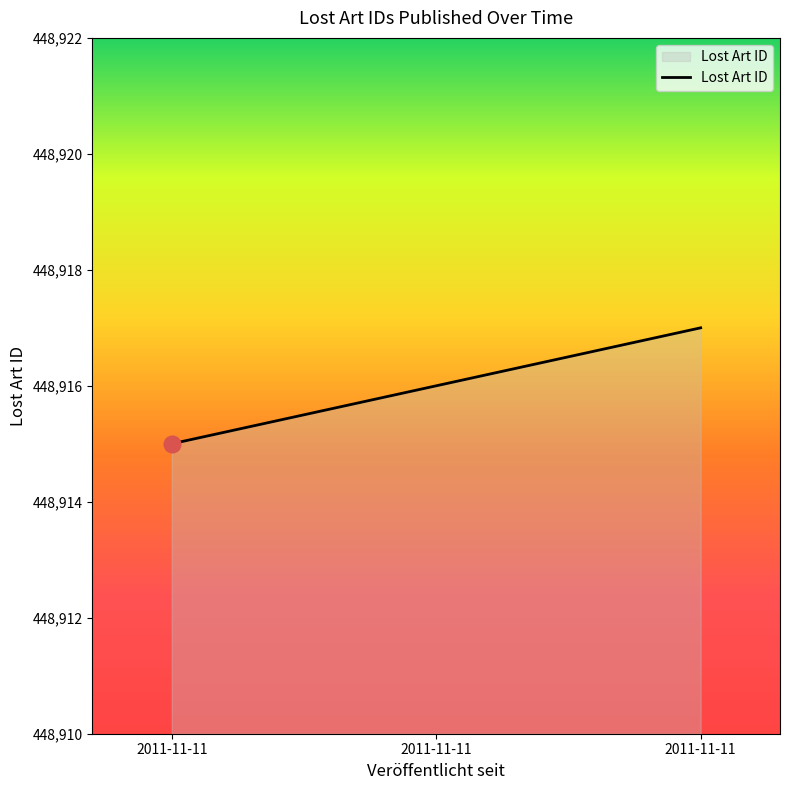

Does the chart display data point markers on the line(s)?

No